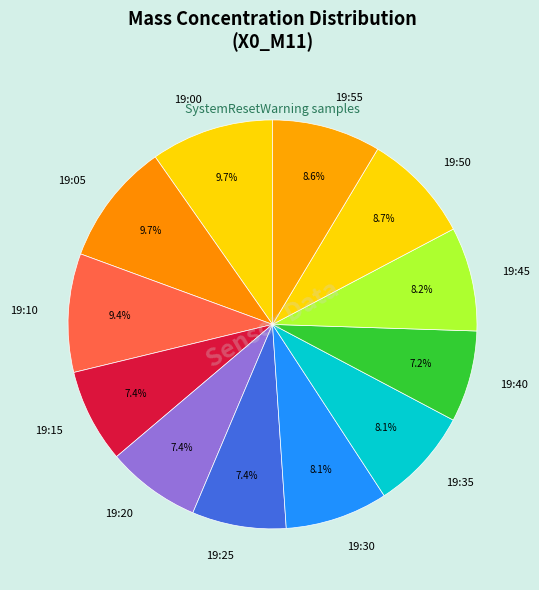

What is the ratio of the value at 19:55 to the value at 19:00?

0.9